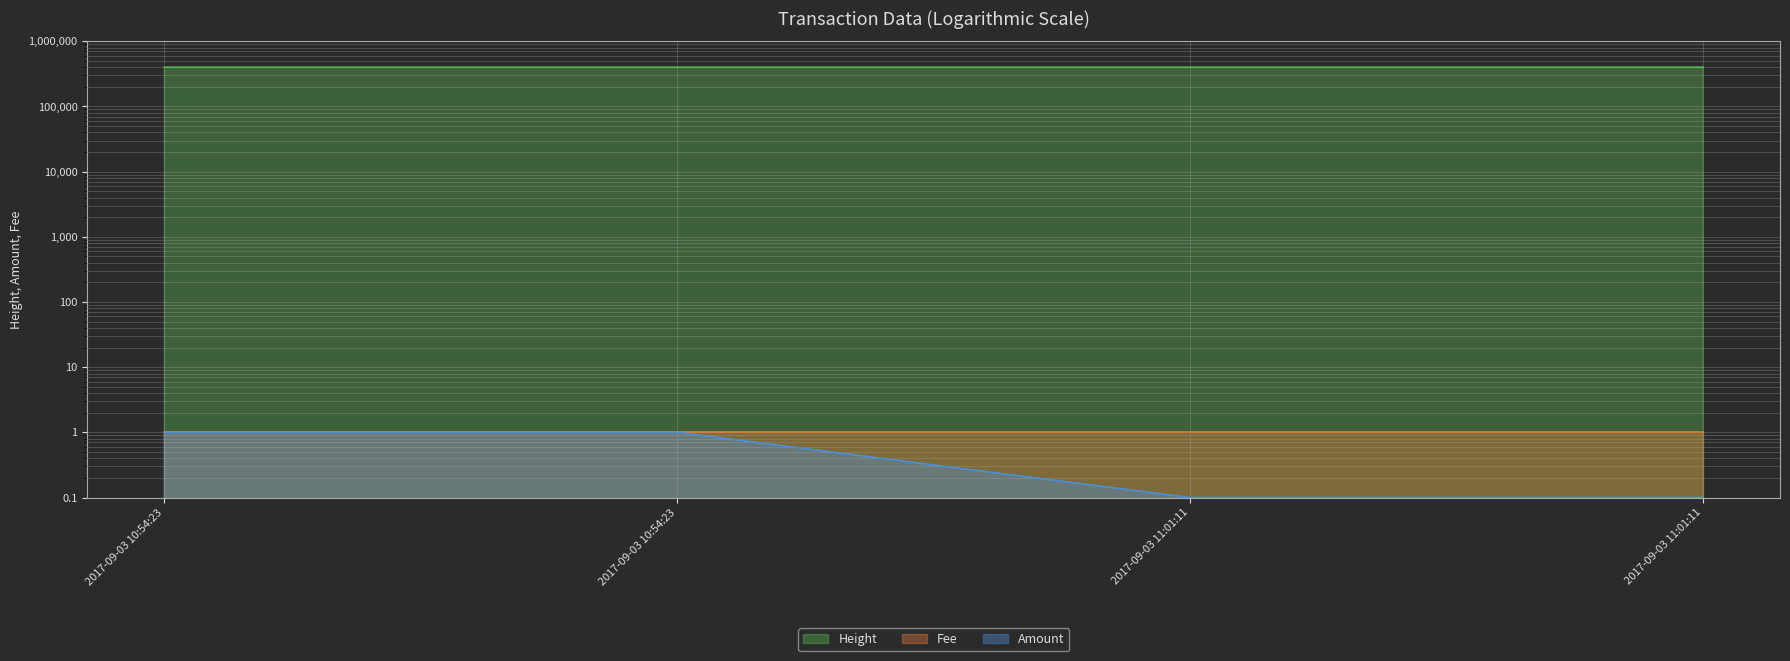

The Height series shows 1.0 at 2017-09-03 10:54:23. True or false?

True